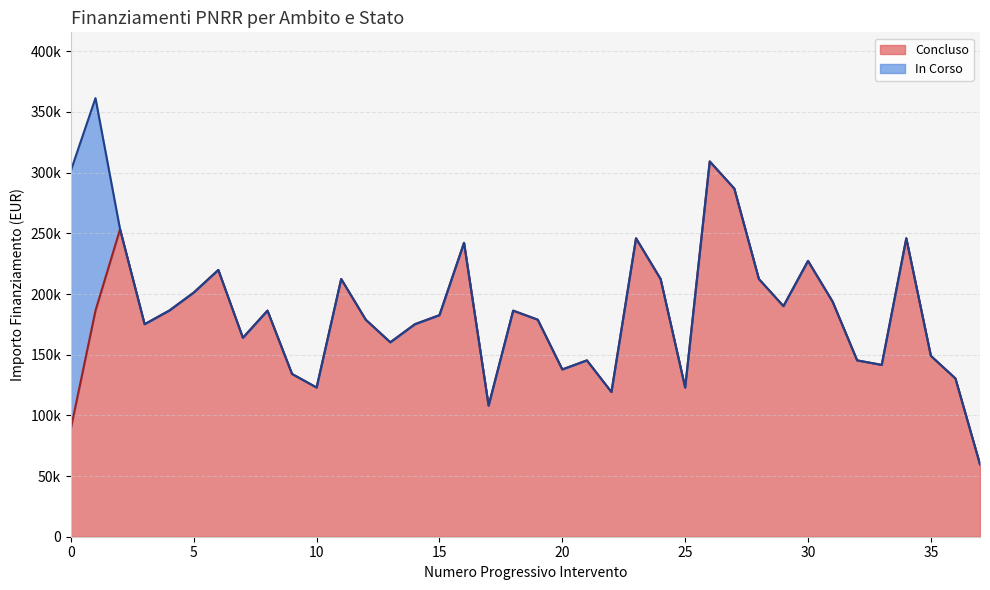

Is it true that the value at 17 is 108048.6?

True